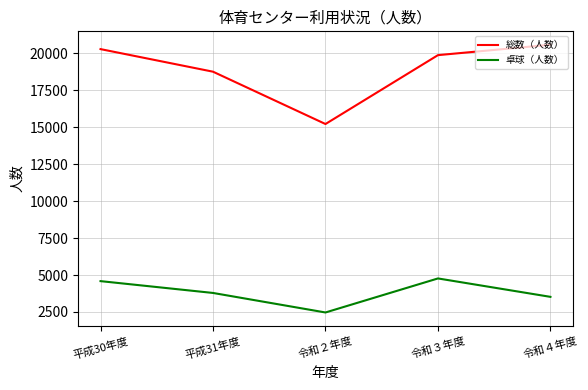

Reading left to right, extract all data points from this chart.

総数（人数）: 20287	18759	15218	19879	20584
卓球（人数）: 4587	3787	2466	4769	3523